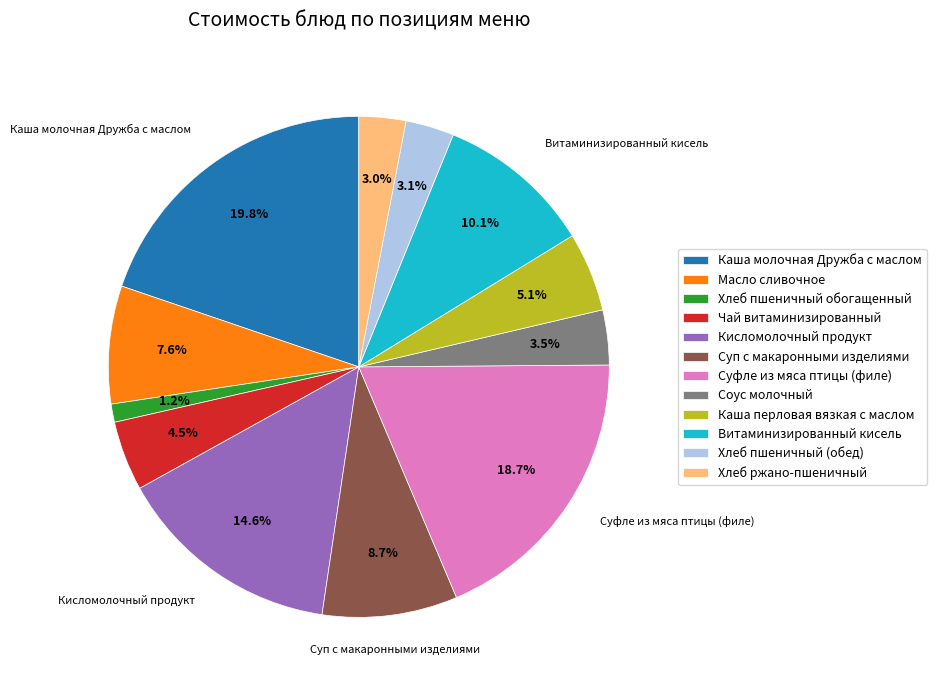

Which has a higher value, Витаминизированный кисель or Чай витаминизированный?

Витаминизированный кисель